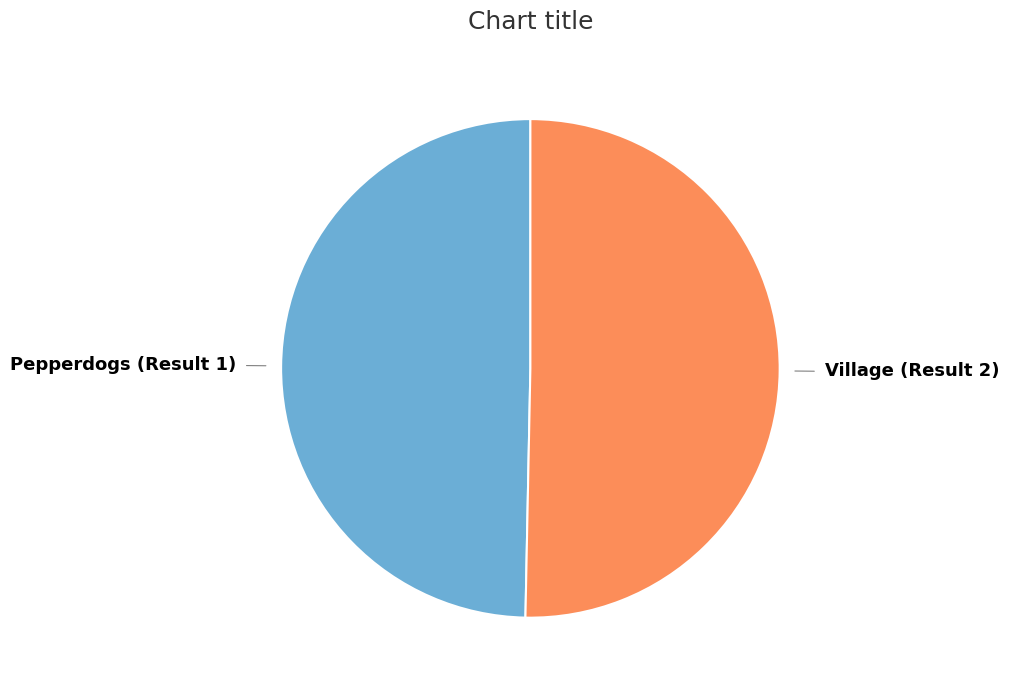

Is there any slice that represents more than half of the pie?

Yes